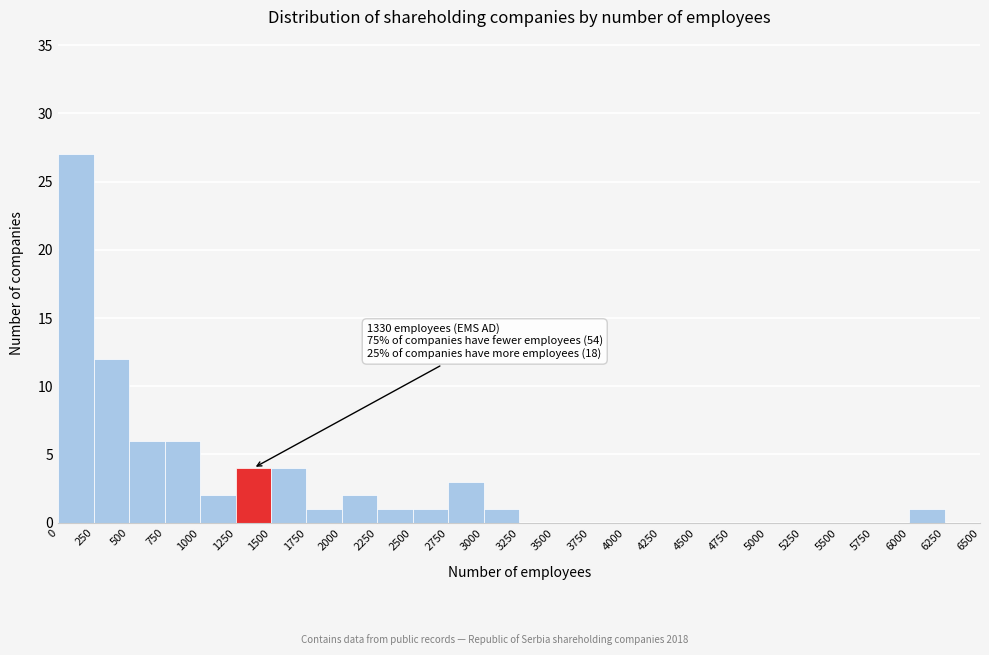

Over which range of the x-axis is the bar tallest?

0 to 250